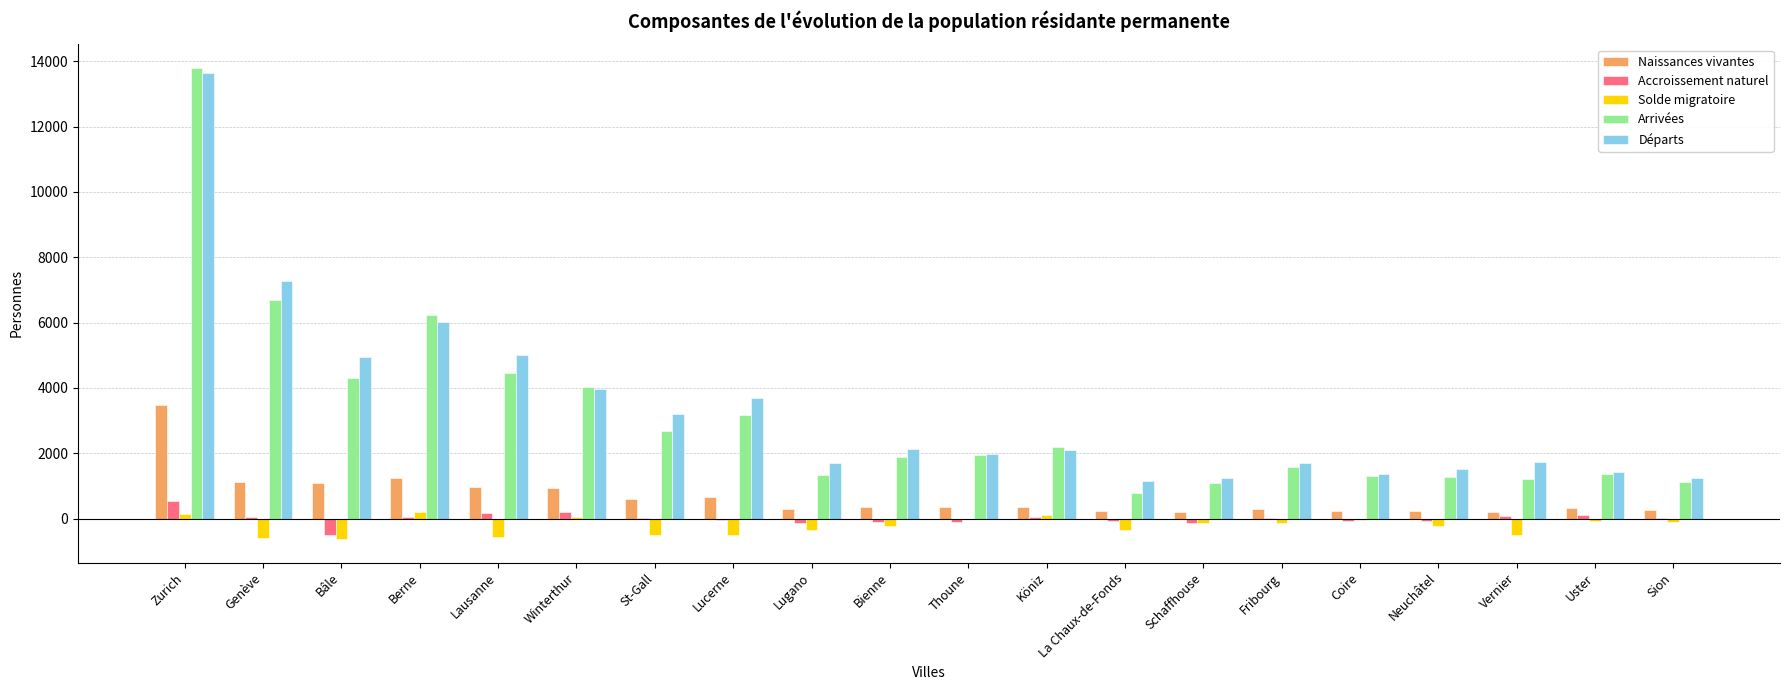

At which label does Solde migratoire first exceed -146?

Zurich